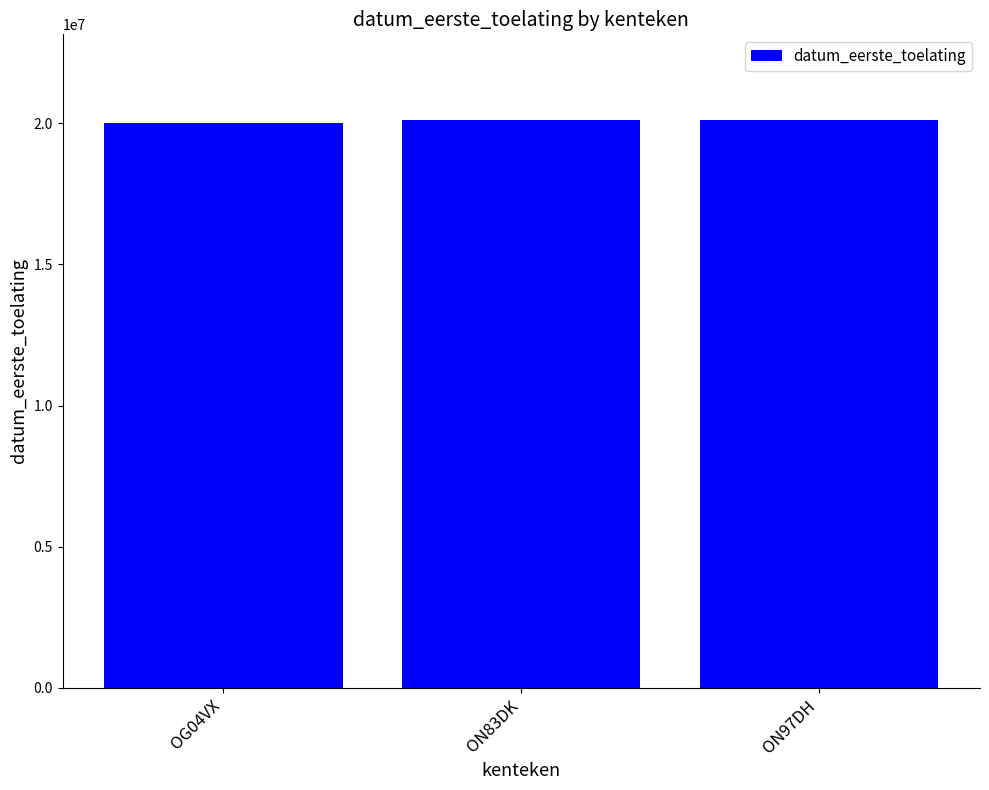

What is the maximum value shown in the chart?

20131112